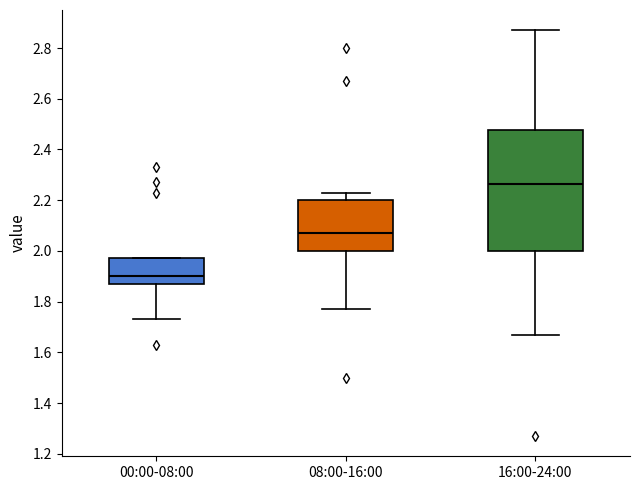

Where does the upper whisker of the box for 08:00-16:00 end on the y-axis? The values are not printed on the chart, so give them approximately, as read against the axis.

2.24